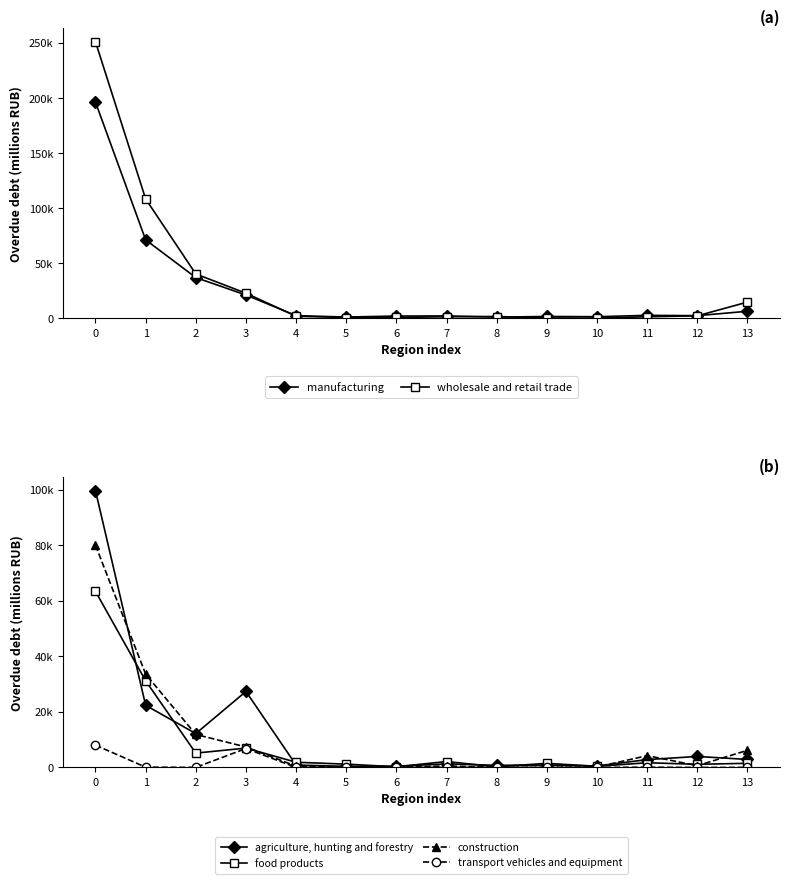

What is the greatest value displayed?

250941